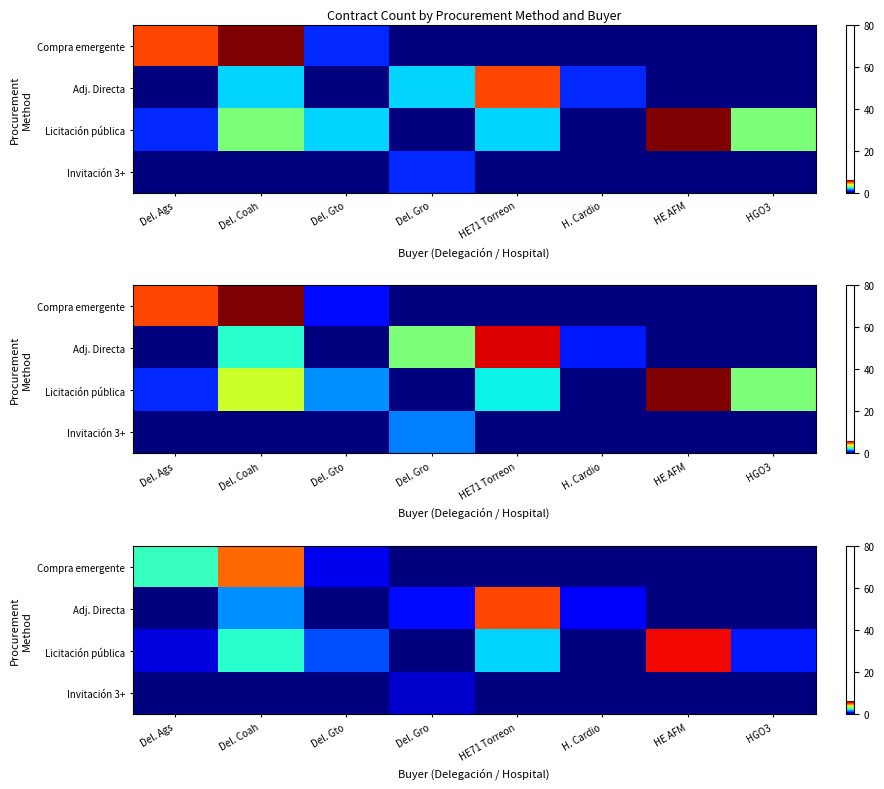

The Adj. Directa series shows 0.0 at HE AFM. True or false?

True